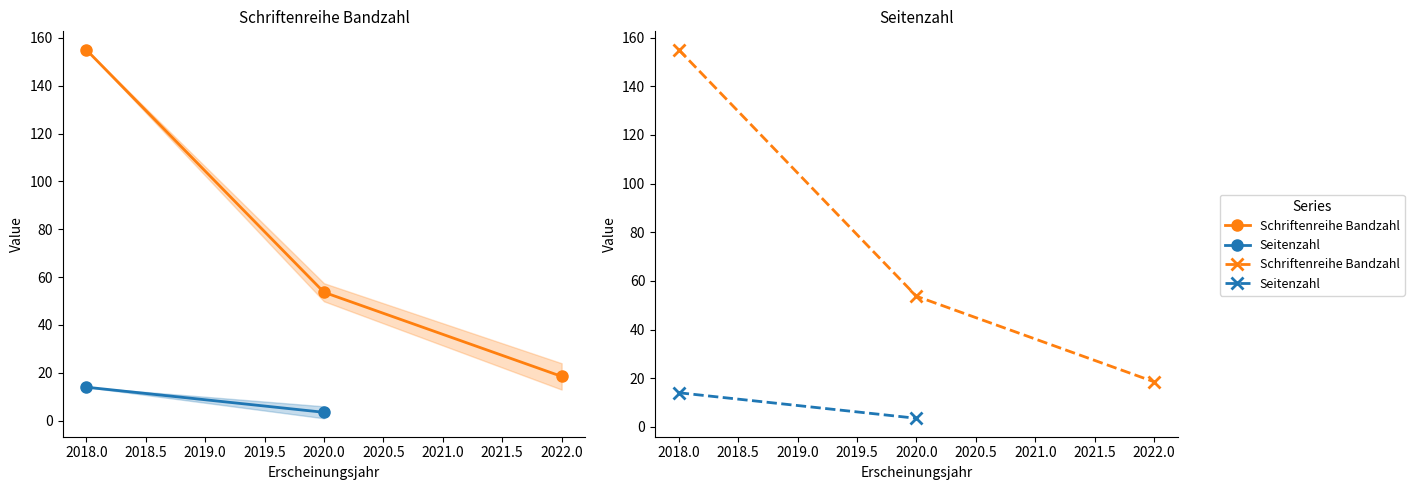

What is the maximum value for Schriftenreihe Bandzahl?

155.0